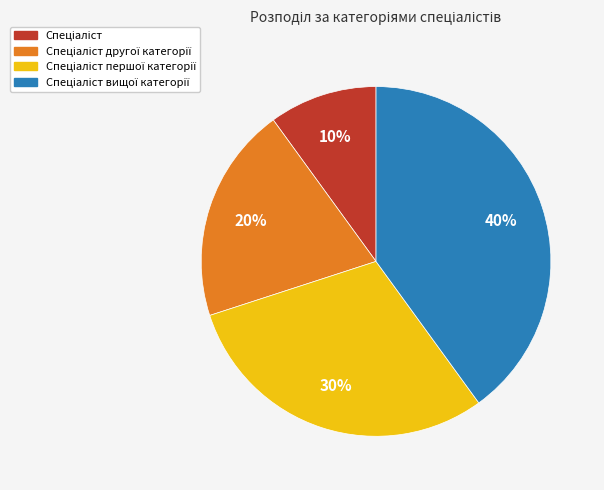

To the nearest percent, what is the difference between the largest and smallest slice percentages?

30%